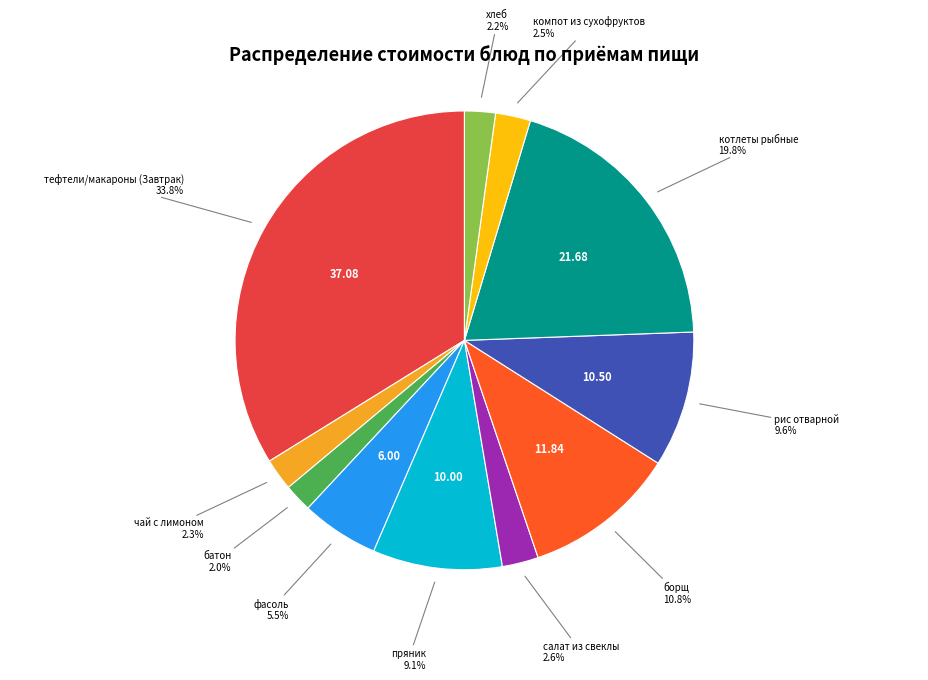

What is the ratio of the value at пряник to the value at борщ?

0.8